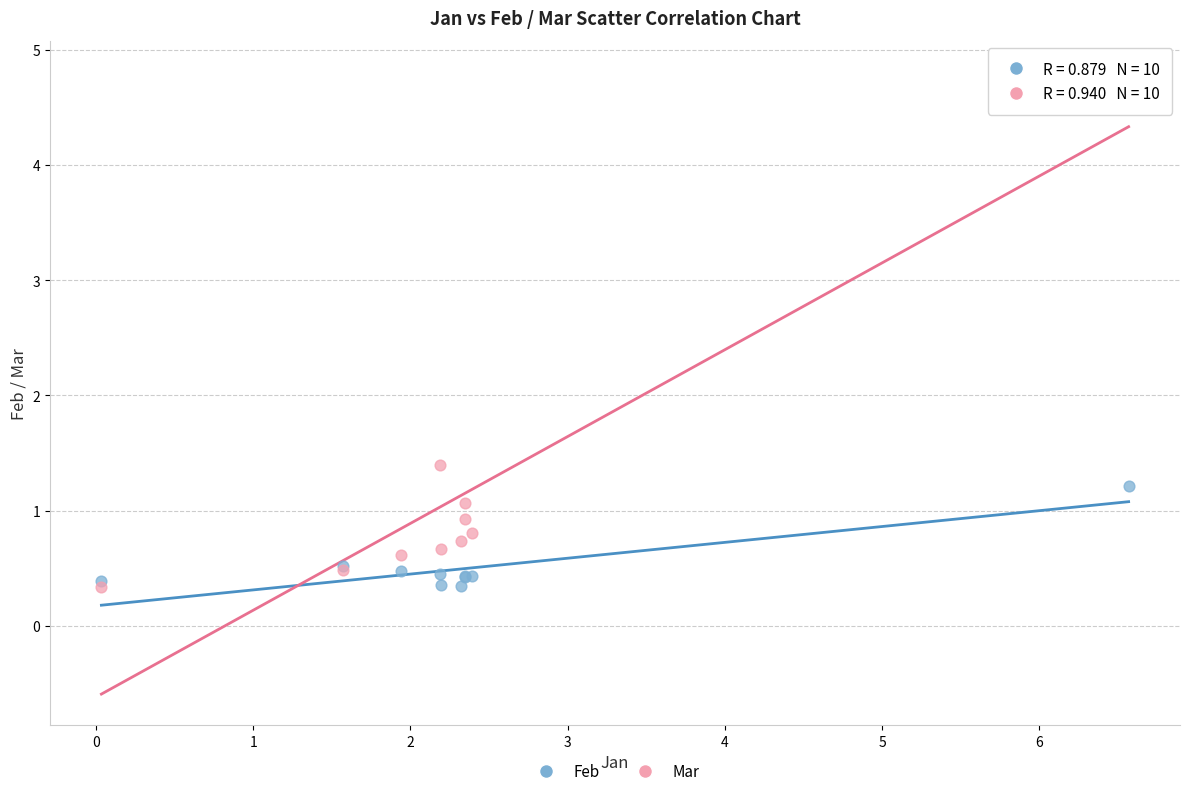

In the Mar series, what Y value is closest to 2?

1.4